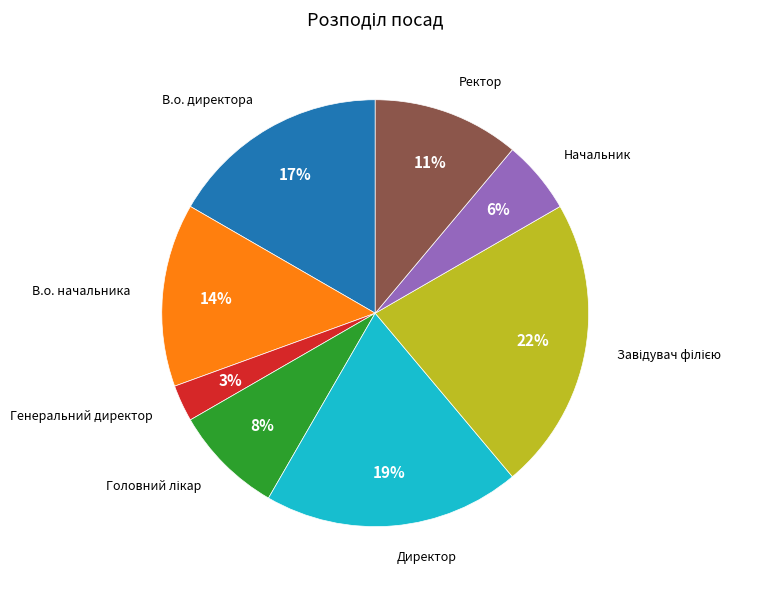

Does any single category account for the majority?

No